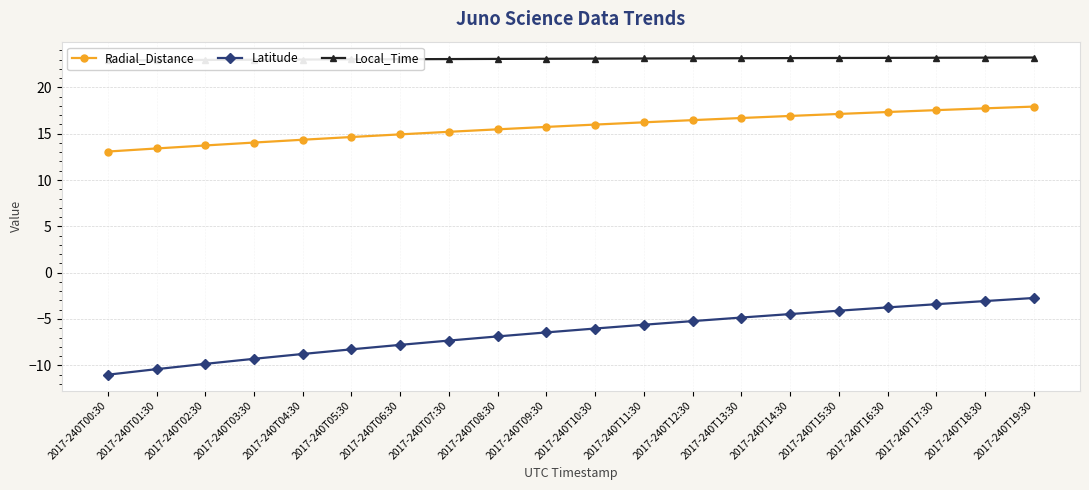

True or false: Local_Time and Latitude intersect in this chart.

False